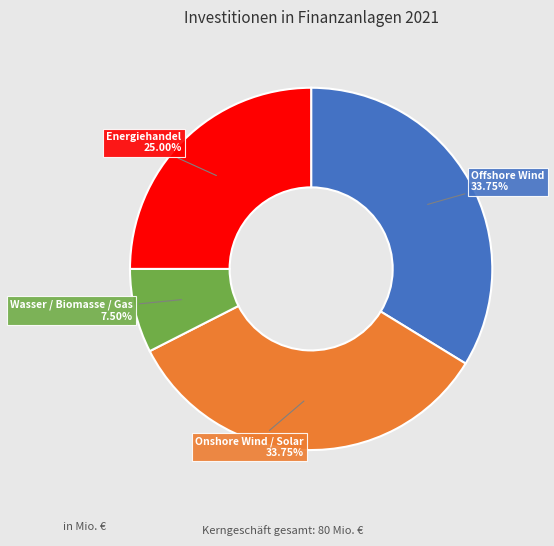

Is there a majority slice in this chart?

No